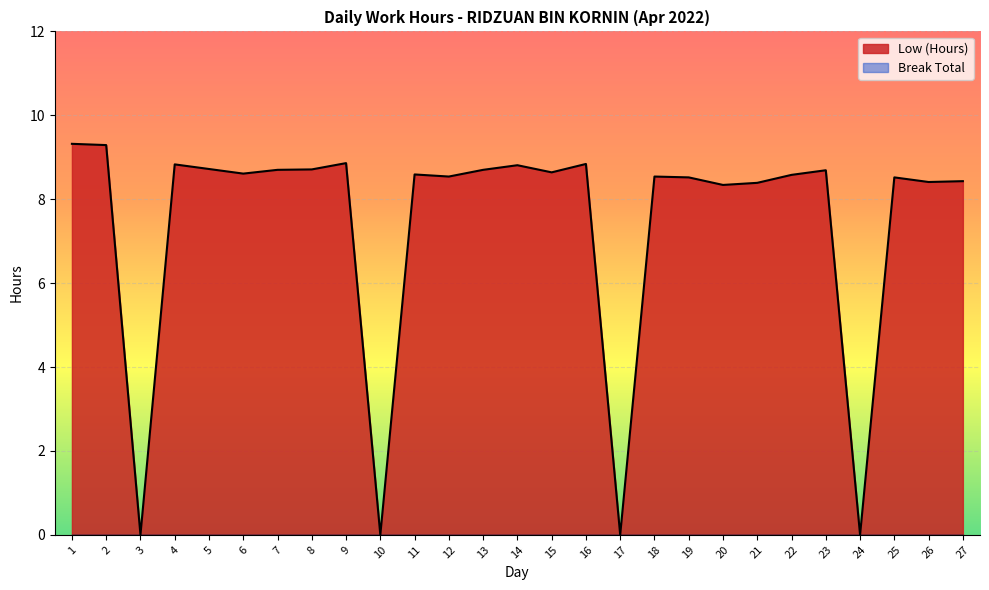

What is the maximum value shown in the chart?

9.3